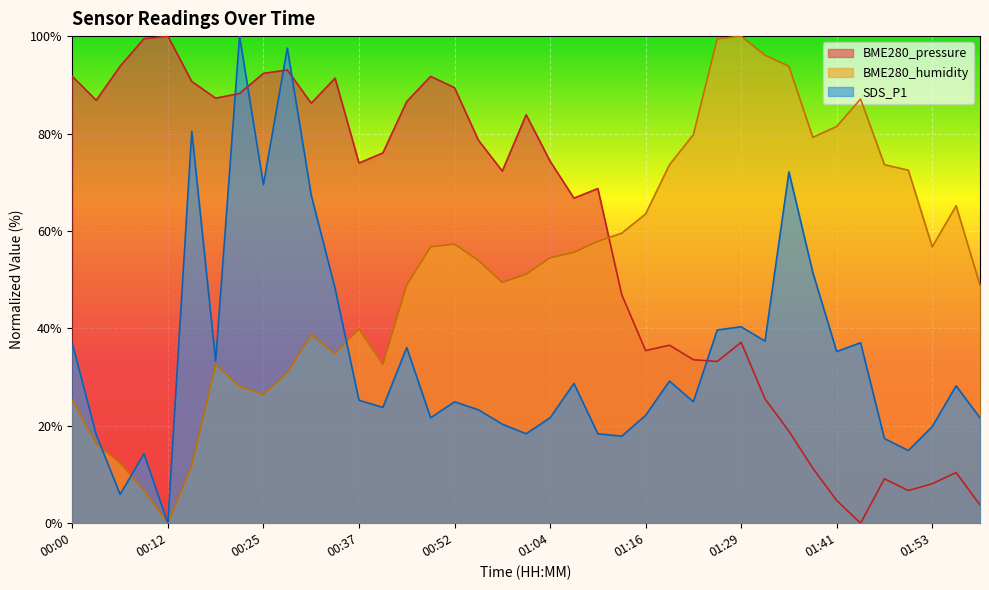

Reading left to right, list all the values displayed in this chart.

BME280_pressure: 00:00=91.7	00:03=86.8	00:06=93.8	00:09=99.5	00:12=100.0	00:16=90.7	00:19=87.3	00:22=88.2	00:25=92.4	00:28=93.1	00:31=86.2	00:34=91.4	00:37=73.9	00:43=76.0	00:46=86.6	00:49=91.7	00:52=89.4	00:55=78.6	00:58=72.3	01:01=83.8	01:04=74.3	01:07=66.7	01:10=68.7	01:13=46.9	01:16=35.4	01:19=36.5	01:23=33.6	01:26=33.2	01:29=37.1	01:32=25.5	01:35=18.9	01:38=11.3	01:41=4.7	01:44=0.0	01:47=9.1	01:50=6.7	01:53=8.1	01:56=10.4	02:02=3.8
BME280_humidity: 00:00=25.3	00:03=16.3	00:06=12.4	00:09=6.7	00:12=0.0	00:16=11.8	00:19=32.6	00:22=28.1	00:25=26.4	00:28=30.9	00:31=38.8	00:34=34.8	00:37=39.9	00:43=32.6	00:46=48.9	00:49=56.7	00:52=57.3	00:55=53.9	00:58=49.4	01:01=51.1	01:04=54.5	01:07=55.6	01:10=57.9	01:13=59.6	01:16=63.5	01:19=73.6	01:23=79.8	01:26=99.4	01:29=100.0	01:32=96.1	01:35=93.8	01:38=79.2	01:41=81.5	01:44=87.1	01:47=73.6	01:50=72.5	01:53=56.7	01:56=65.2	02:02=48.9
SDS_P1: 00:00=36.9	00:03=18.2	00:06=5.9	00:09=14.3	00:12=0.0	00:16=80.5	00:19=33.3	00:22=100.0	00:25=69.5	00:28=97.5	00:31=67.4	00:34=48.2	00:37=25.2	00:43=23.8	00:46=36.1	00:49=21.6	00:52=24.9	00:55=23.3	00:58=20.3	01:01=18.4	01:04=21.6	01:07=28.7	01:10=18.4	01:13=17.9	01:16=22.1	01:19=29.2	01:23=24.9	01:26=39.7	01:29=40.3	01:32=37.4	01:35=72.1	01:38=51.5	01:41=35.2	01:44=37.0	01:47=17.4	01:50=14.9	01:53=19.8	01:56=28.2	02:02=21.6